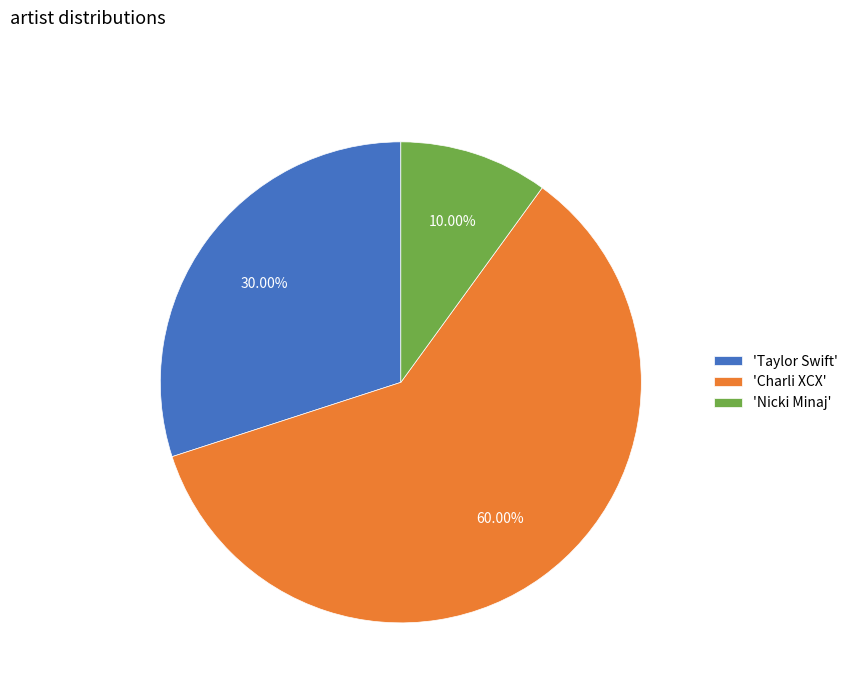

Which has a higher value, 'Charli XCX' or 'Nicki Minaj'?

'Charli XCX'